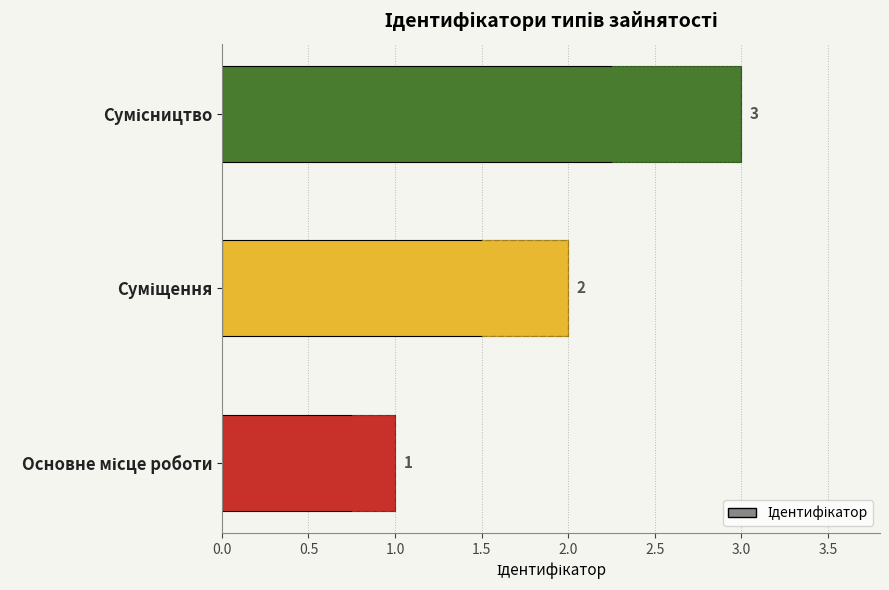

Does the chart contain stacked bars?

No